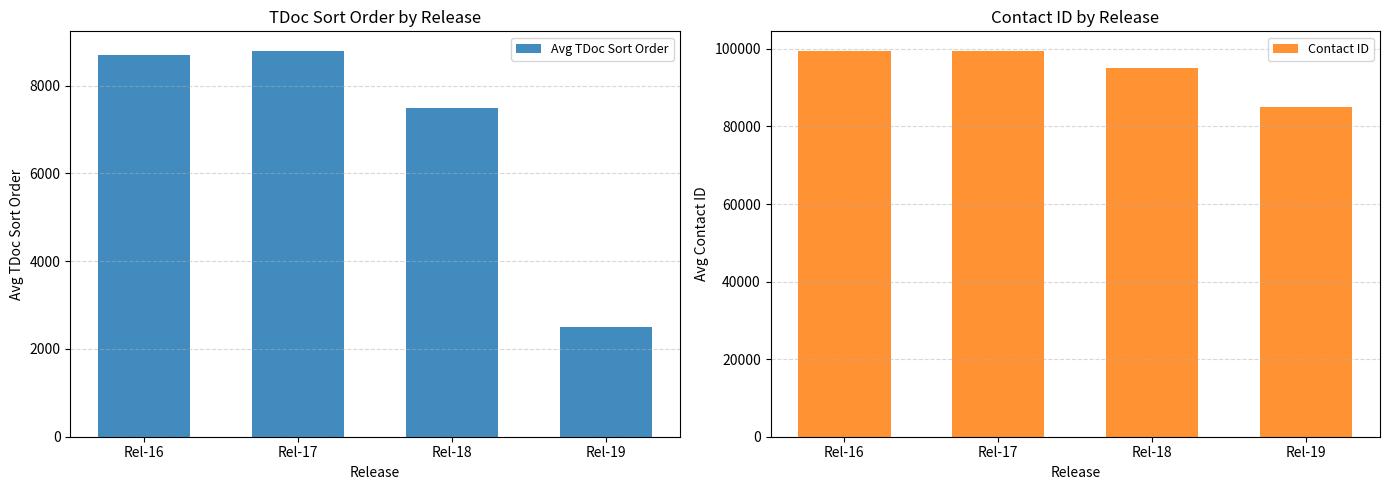

Which series has the largest total across all categories?

Contact ID